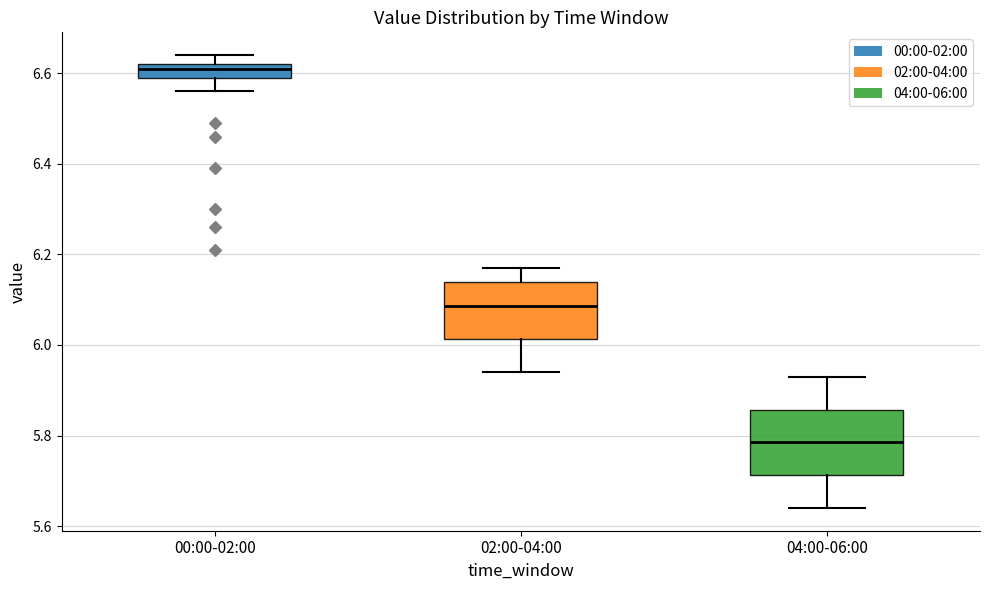

Reading left to right, transcribe this box plot: for each box, give where its median line is, the range the box spans, and where its two whiskers end, as read against the y-axis. The values are not printed on the chart, so give them approximately, as read against the axis.

00:00-02:00: median 6.62 (just below the box's upper edge), box 6.60 to 6.62, whiskers 6.56 to 6.64
02:00-04:00: median 6.08, box 6.02 to 6.14, whiskers 5.94 to 6.18
04:00-06:00: median 5.78, box 5.72 to 5.86, whiskers 5.64 to 5.94